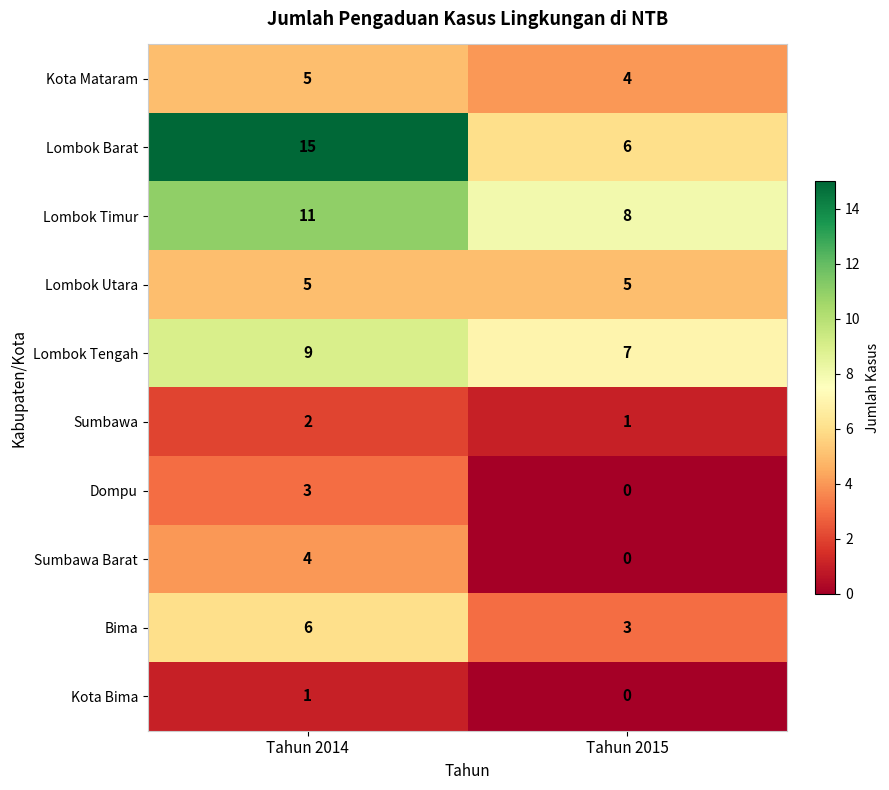

Reading left to right, list all the values displayed in this chart.

Kota Mataram: 5	4
Lombok Barat: 15	6
Lombok Timur: 11	8
Lombok Utara: 5	5
Lombok Tengah: 9	7
Sumbawa: 2	1
Dompu: 3	0
Sumbawa Barat: 4	0
Bima: 6	3
Kota Bima: 1	0